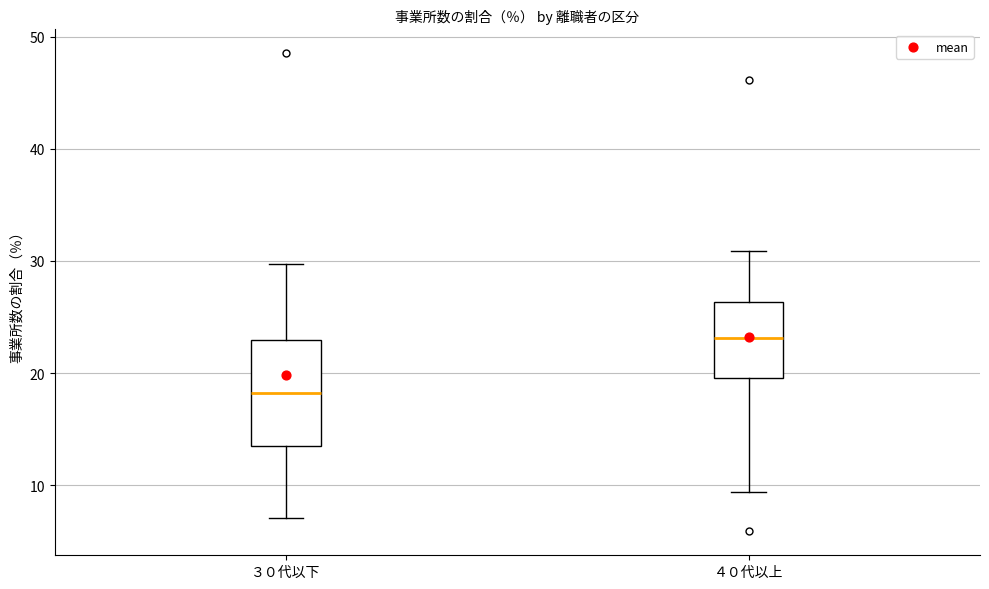

Which box's median line is the highest?

４０代以上